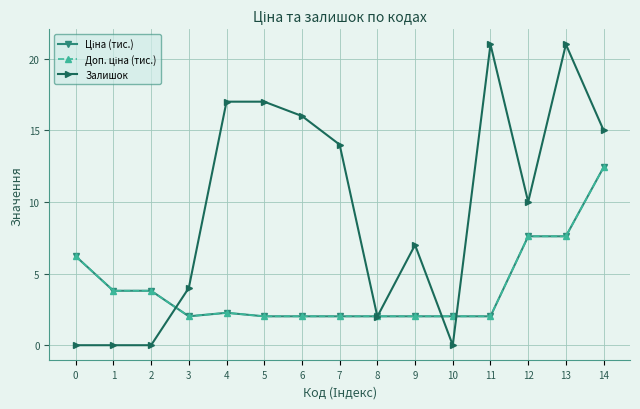

Which series has the largest range (max minus min)?

Залишок